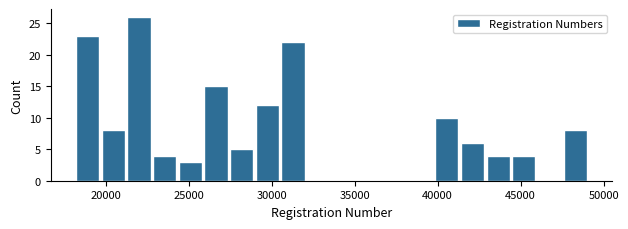

Read against the x-axis, roughly where is the centre of the tallest bar?

22000